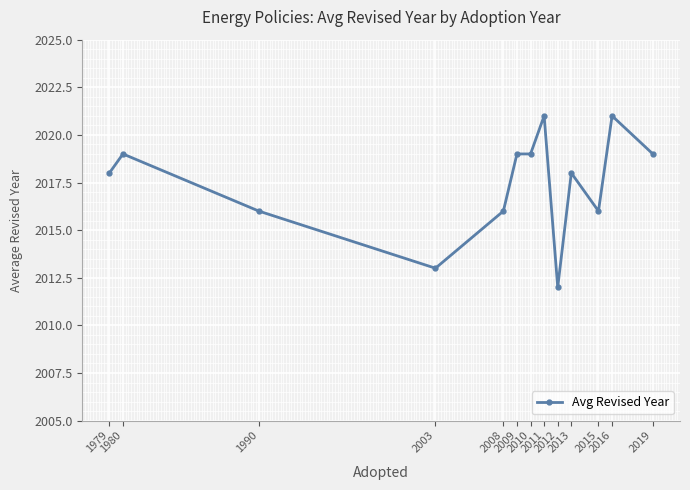

At which category does the data reach its first local valley?

2003